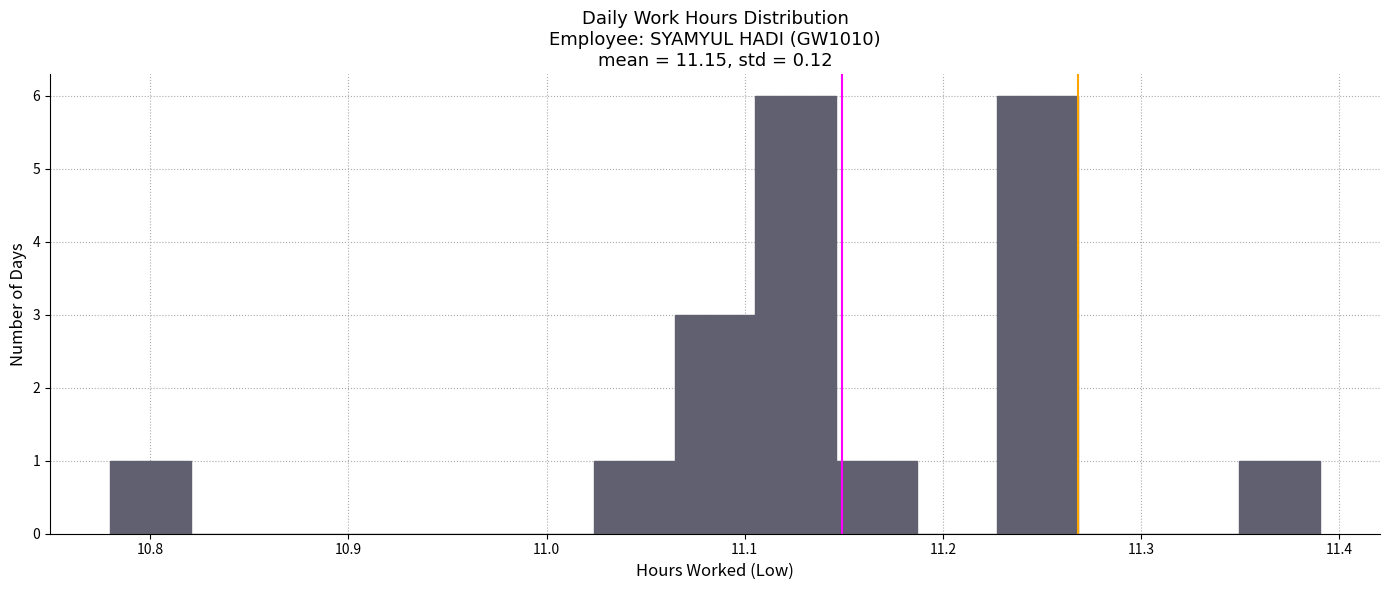

How tall is the bar that spans 11.11 to 11.15 on the x-axis? Neither the bar edges nor the heights are printed on the chart, so give them approximately, as read against the axes.

6